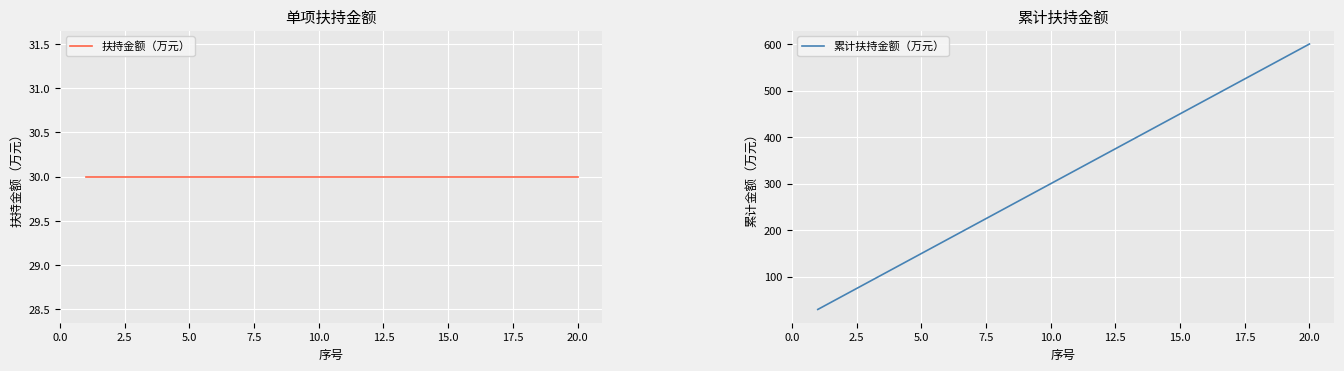

True or false: 扶持金额（万元） and 累计扶持金额（万元） intersect in this chart.

False